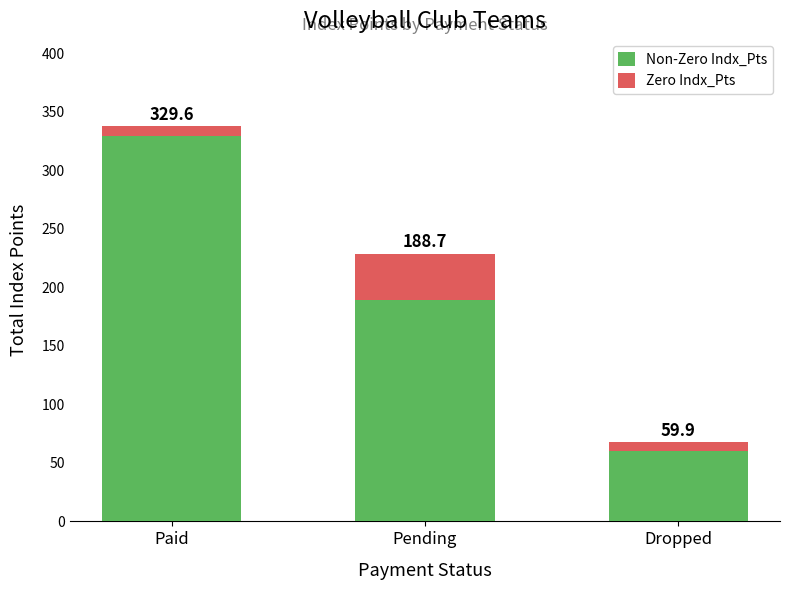

What is the total value across all series at Dropped?

67.9